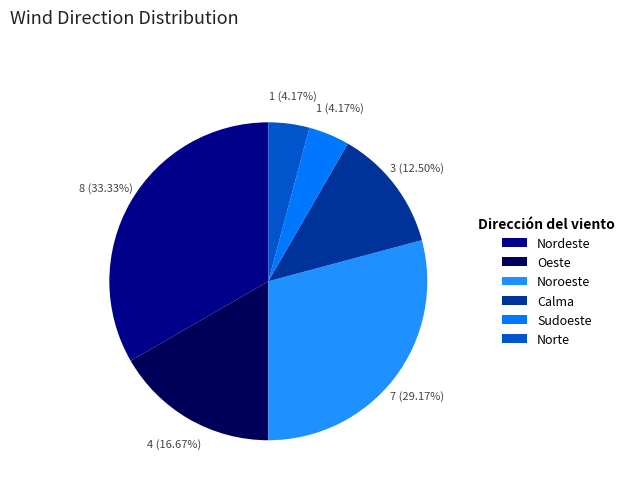

Do Norte and Nordeste together represent more than half of the pie?

No